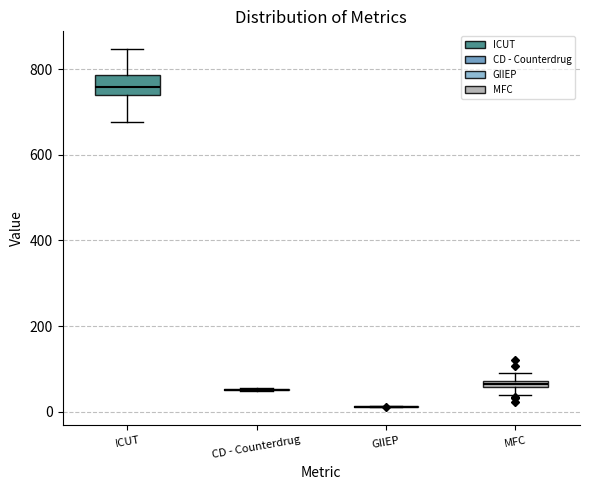

Where does the lower whisker of the box for ICUT end on the y-axis? The values are not printed on the chart, so give them approximately, as read against the axis.

680